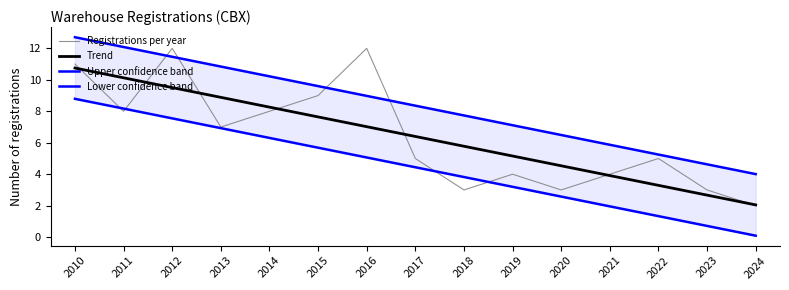

What is the value of the Trend point at the 3rd from the left?

9.5